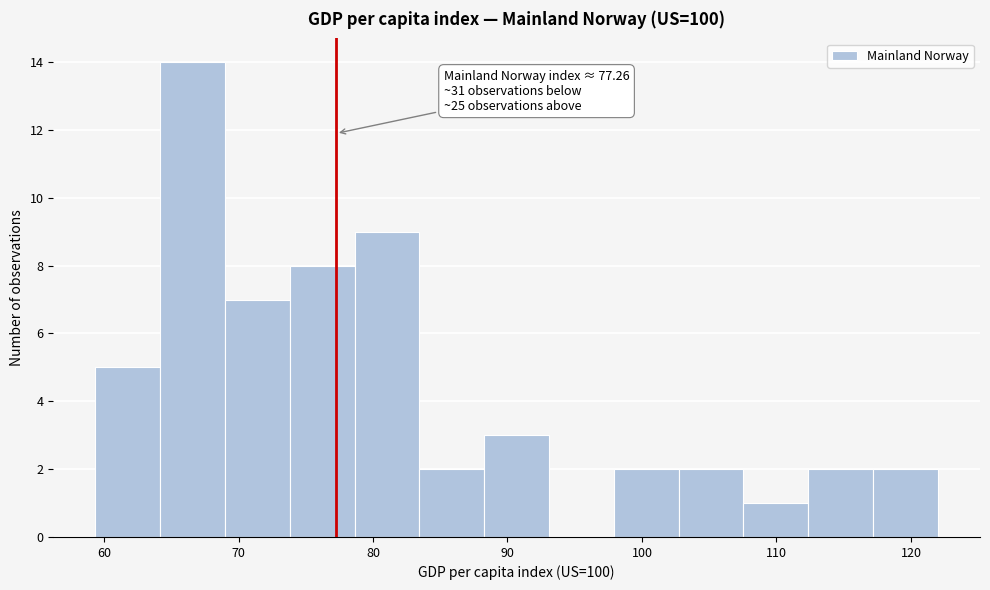

Which range on the x-axis has the tallest bar?

64 to 69